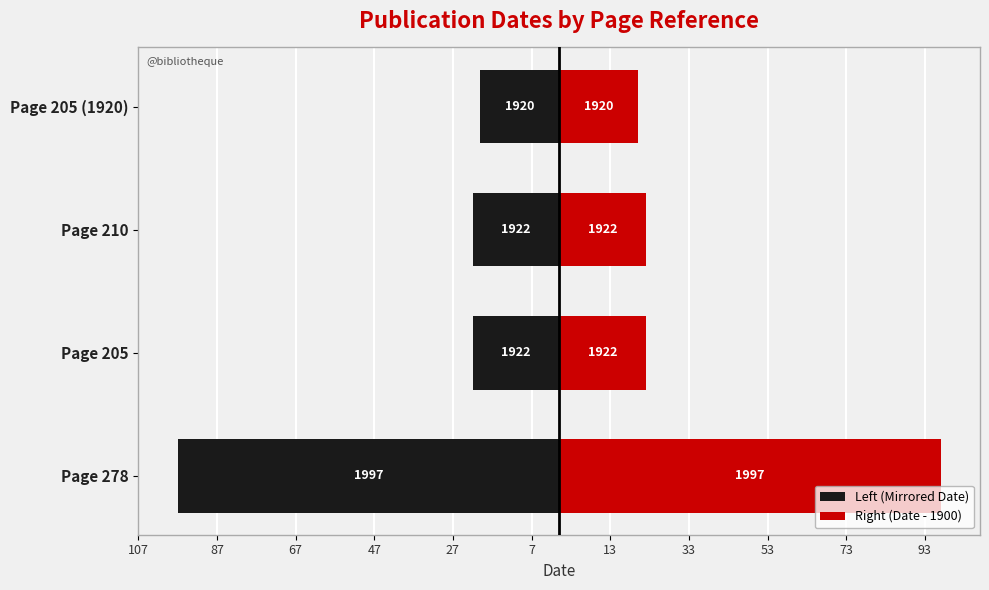

Reading right to left, what are all the values shown in this chart?

Left (Mirrored Date): -20	-22	-22	-97
Right (Date - 1900): 20	22	22	97